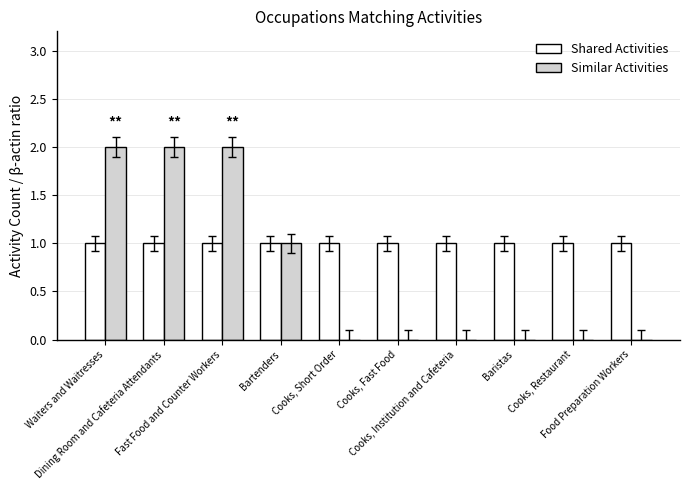

Which series has the largest total across all categories?

Shared Activities